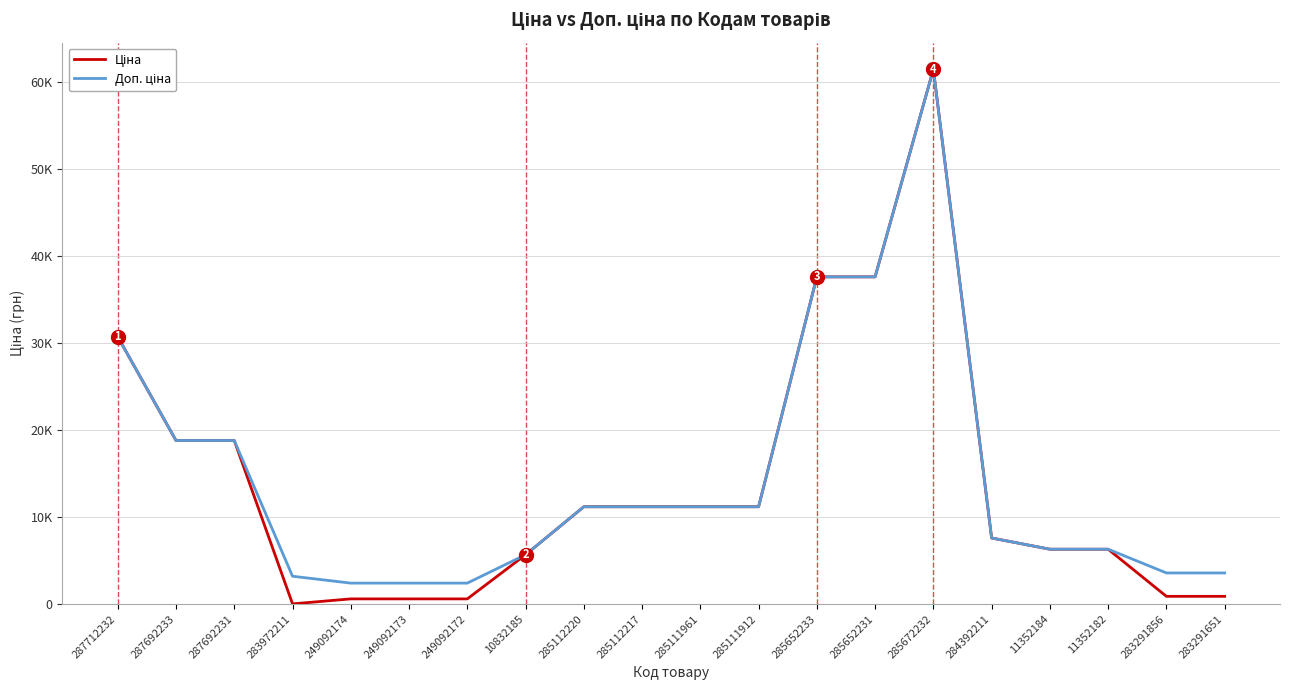

Reading left to right, list all the values displayed in this chart.

Ціна: 30717.1	18796.8	18796.8	32.0	603.7	603.7	603.7	5673.8	11188.2	11188.2	11188.2	11188.2	37593.6	37593.6	61434.3	7596.5	6308.8	6308.8	895.9	895.9
Доп. ціна: 30717.1	18796.8	18796.8	3205.0	2414.8	2414.8	2414.8	5673.8	11188.2	11188.2	11188.2	11188.2	37593.6	37593.6	61434.3	7596.5	6308.8	6308.8	3583.6	3583.6